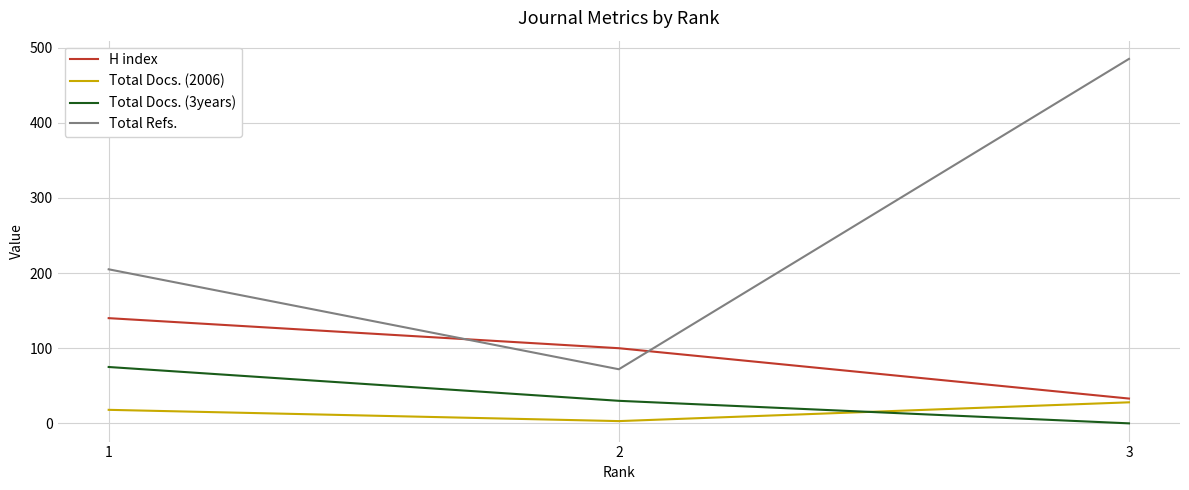

What is the spread (max minus min) of values at 1?

187